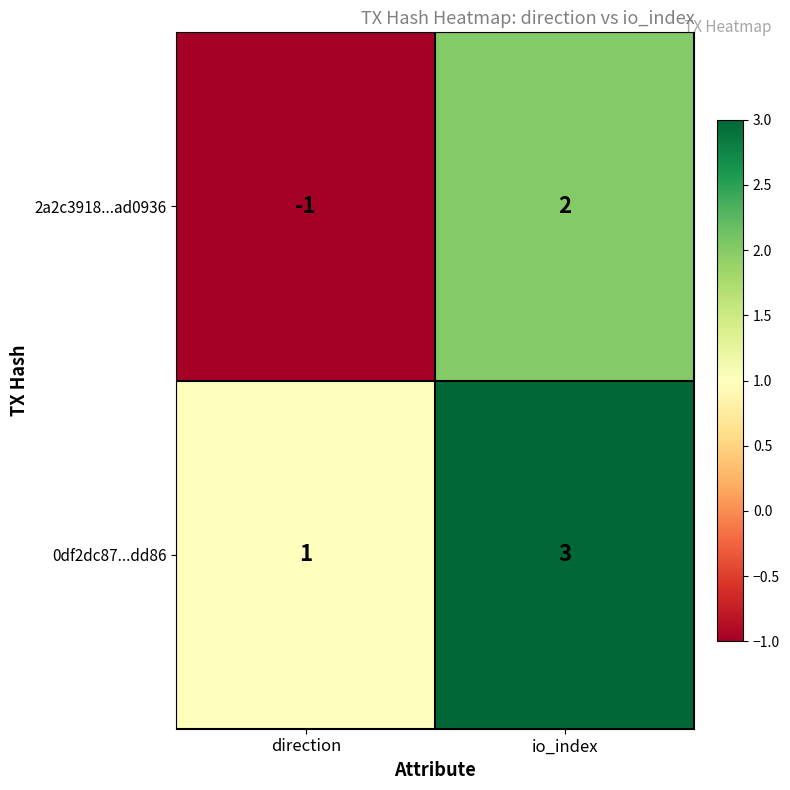

List the series in order of their overall mean, highest first.

0df2dc87...dd86, 2a2c3918...ad0936